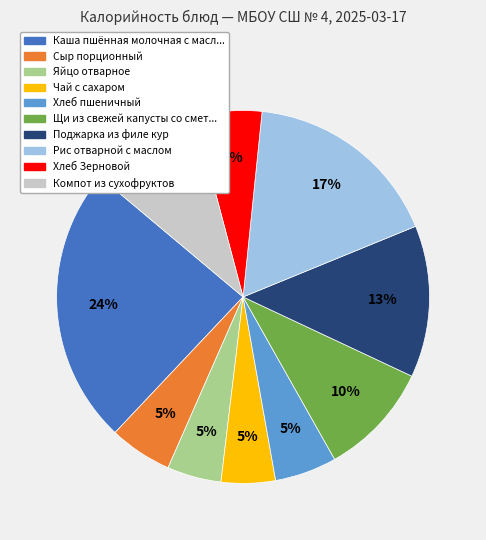

Is there any slice that represents more than half of the pie?

No